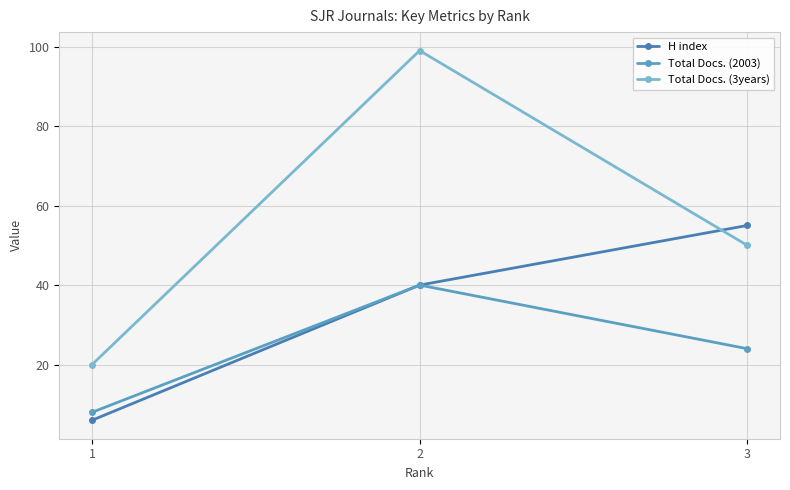

At which category does the chart reach its minimum across all series?

1